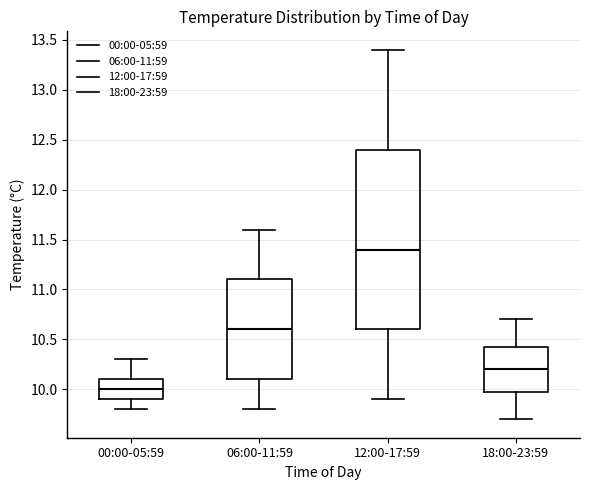

Reading left to right, transcribe this box plot: for each box, give where its median line is, the range the box spans, and where its two whiskers end, as read against the y-axis. The values are not printed on the chart, so give them approximately, as read against the axis.

00:00-05:59: median 10.00, box 9.90 to 10.10, whiskers 9.80 to 10.30
06:00-11:59: median 10.60, box 10.10 to 11.10, whiskers 9.80 to 11.60
12:00-17:59: median 11.40, box 10.60 to 12.40, whiskers 9.90 to 13.40
18:00-23:59: median 10.20, box 10.00 to 10.45, whiskers 9.70 to 10.70